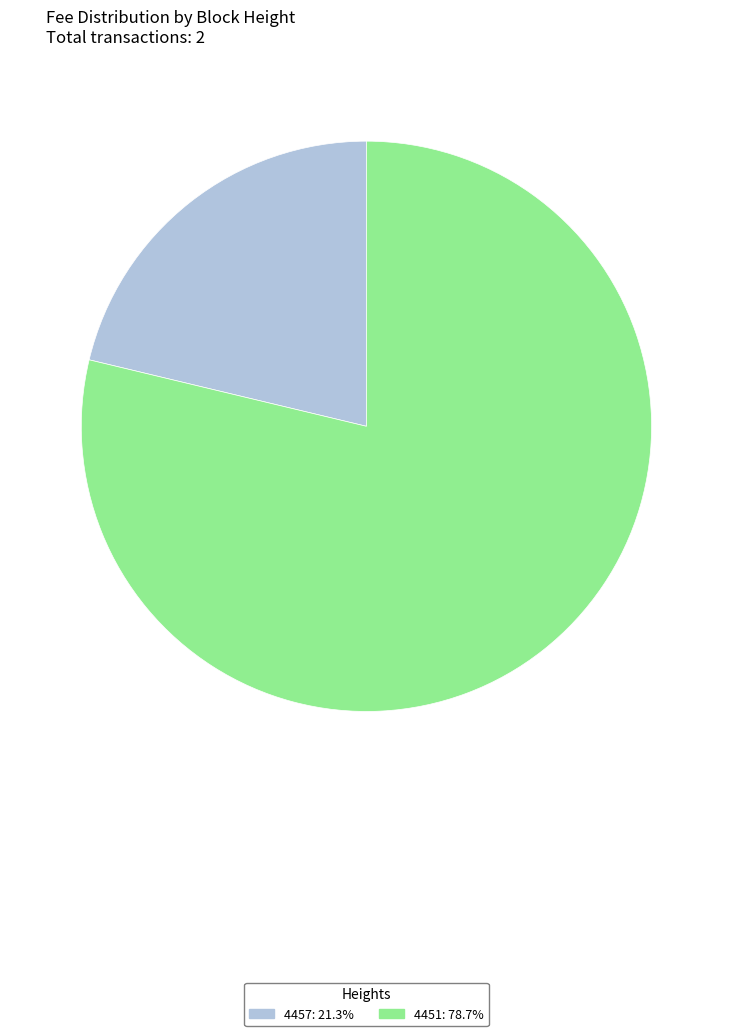

Combined, do 4451 and 4457 account for over 50%?

Yes